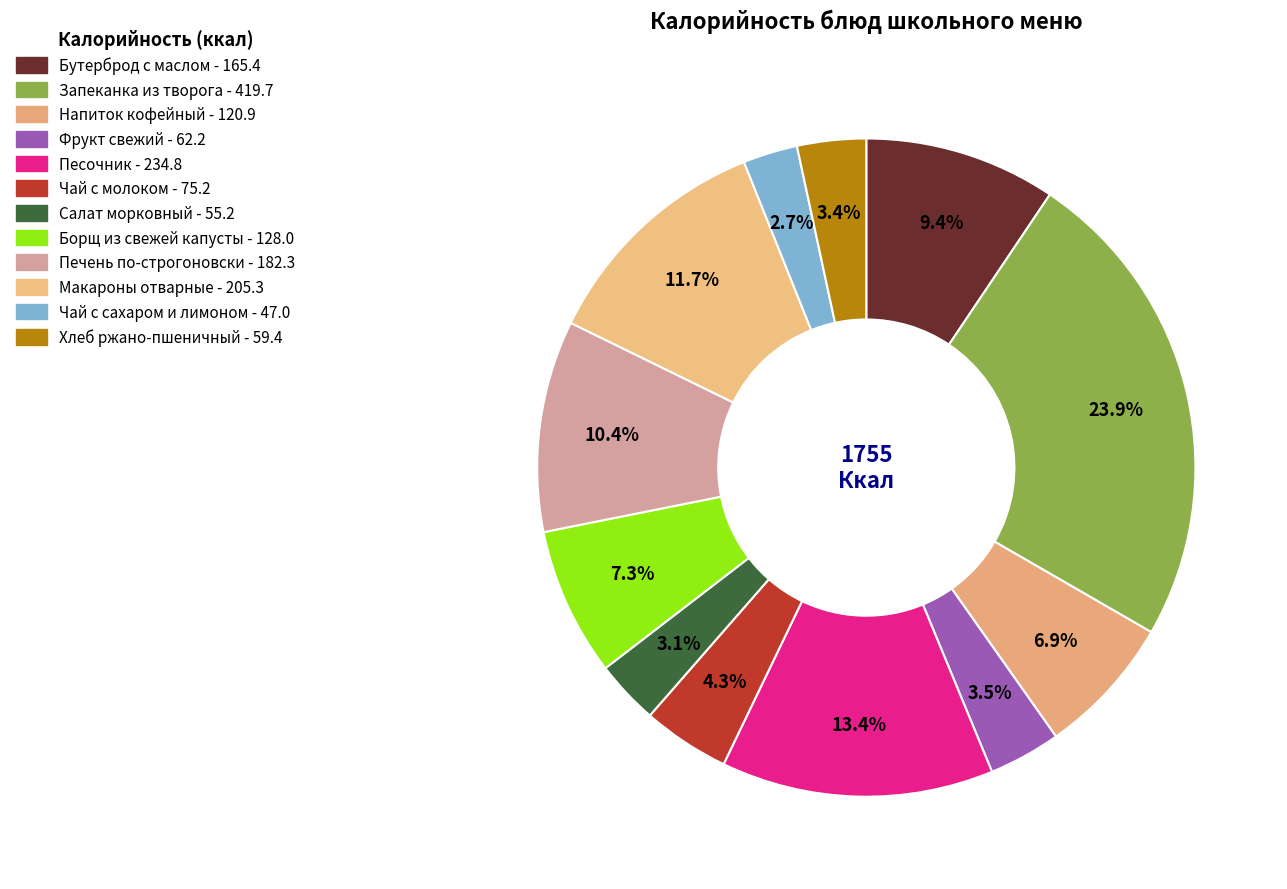

To the nearest percent, what is the average slice percentage?

8%